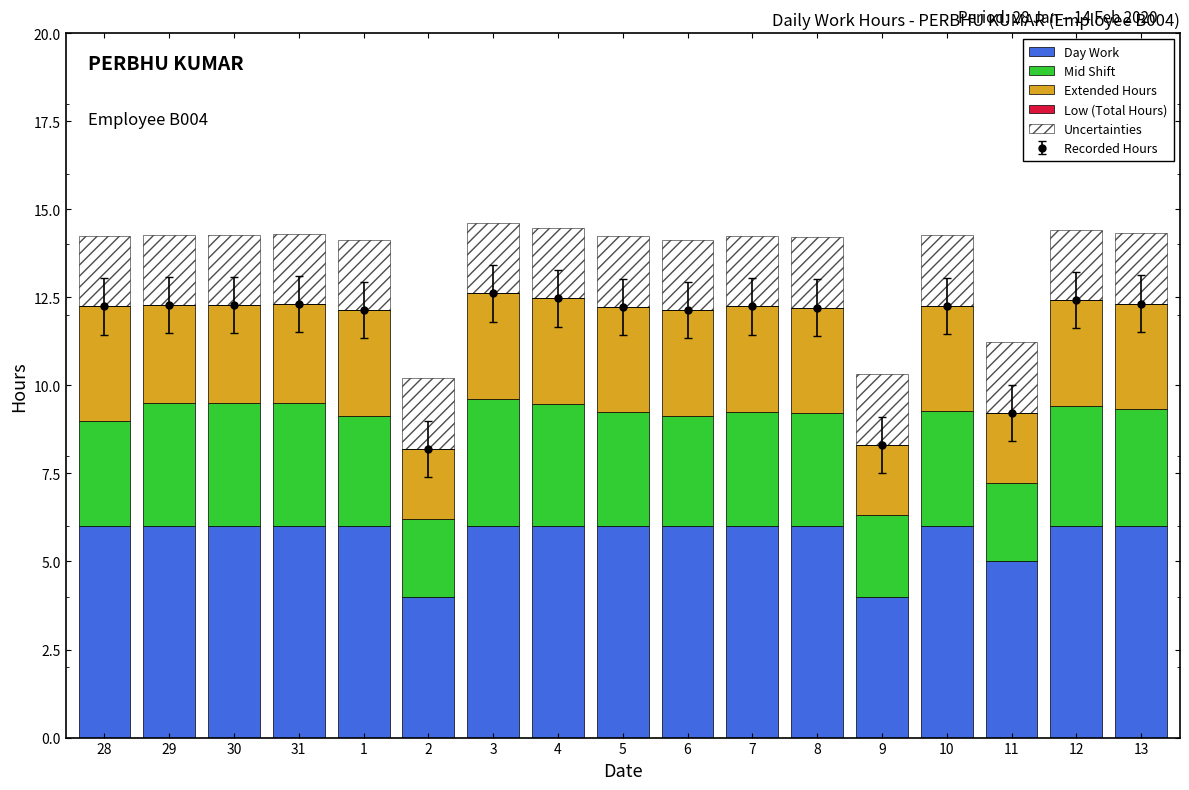

How many series are shown in this chart?

5